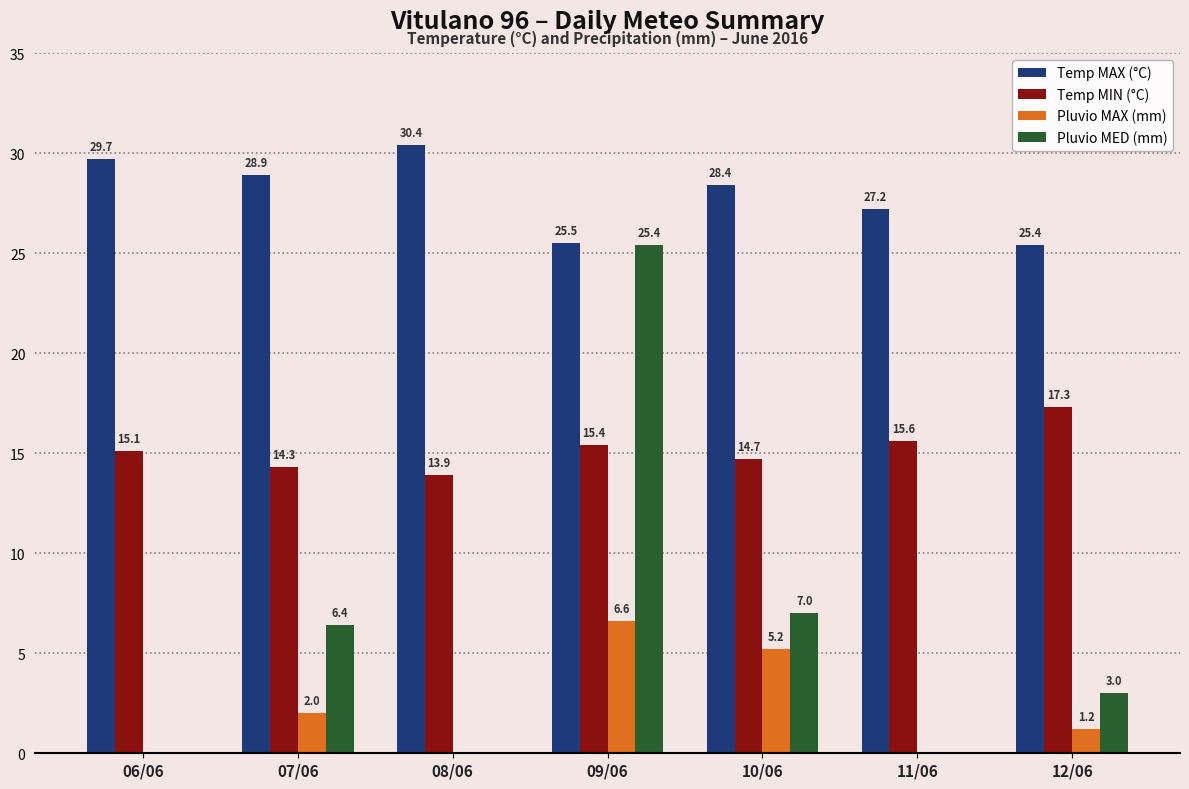

At which label is Pluvio MED (mm) closest to 12?

10/06